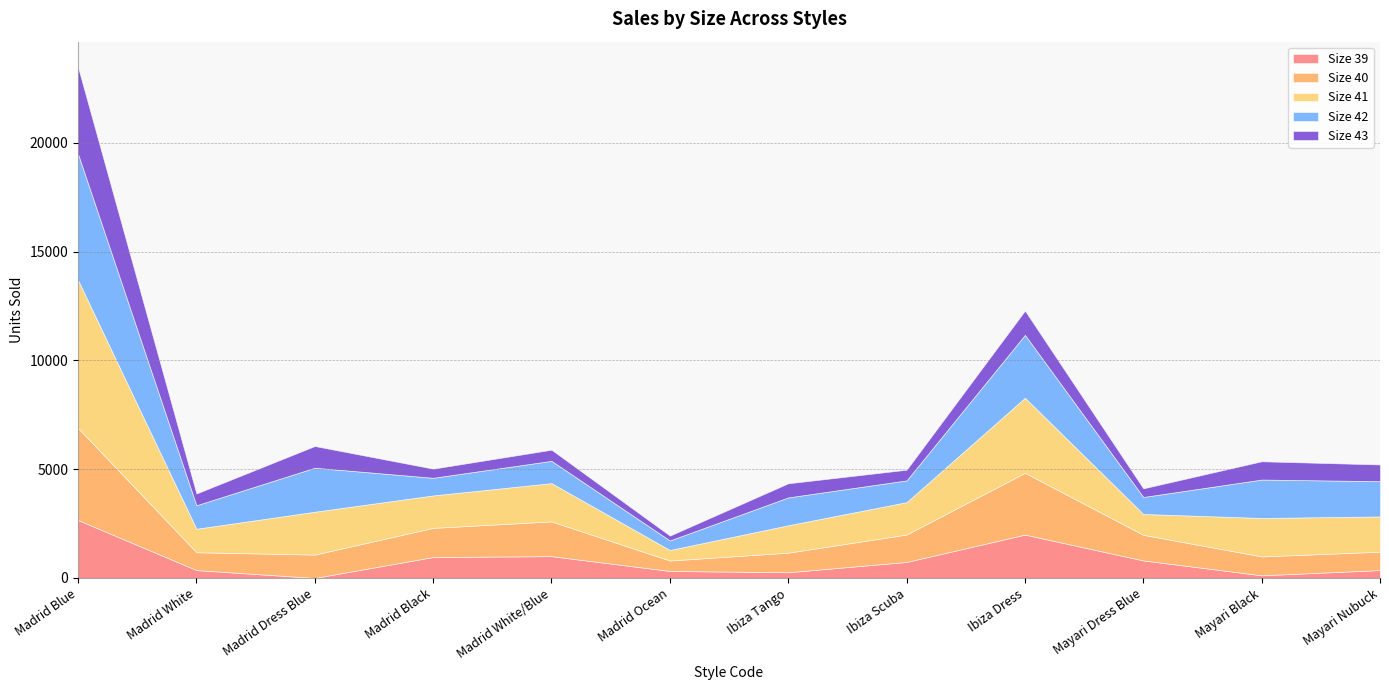

At which category is the sum across all series the highest?

Madrid Blue